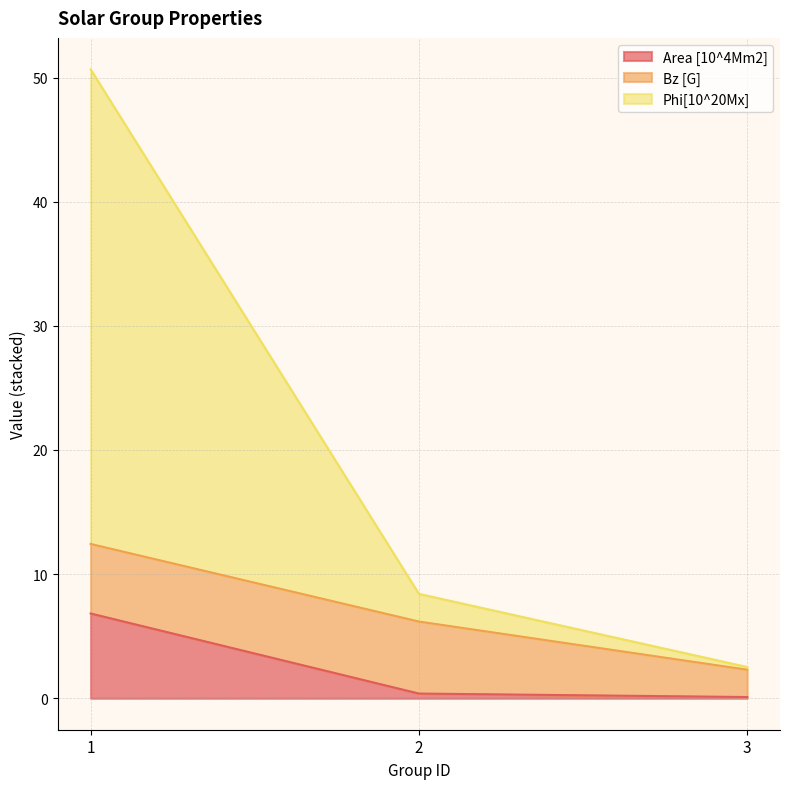

What are all the series names shown in the legend?

Area [10^4Mm2], Bz [G], Phi[10^20Mx]